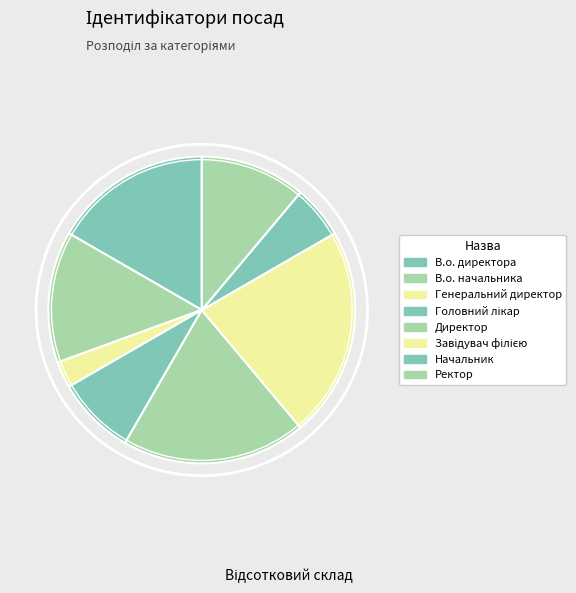

What is the change in value from В.о. начальника to Завідувач філією?

+3